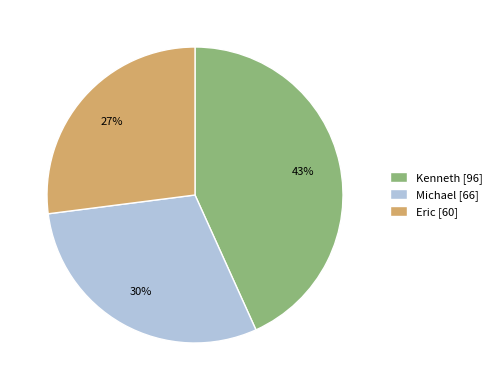

To the nearest percent, what is the difference between the largest and smallest slice percentages?

16%